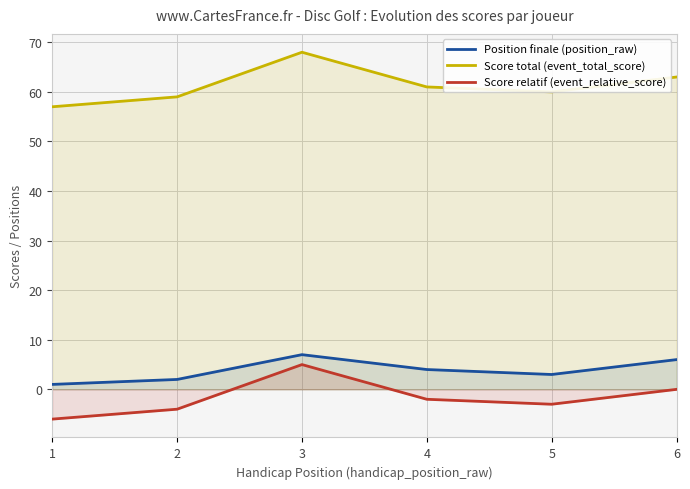

What are all the series names shown in the legend?

Position finale (position_raw), Score total (event_total_score), Score relatif (event_relative_score)